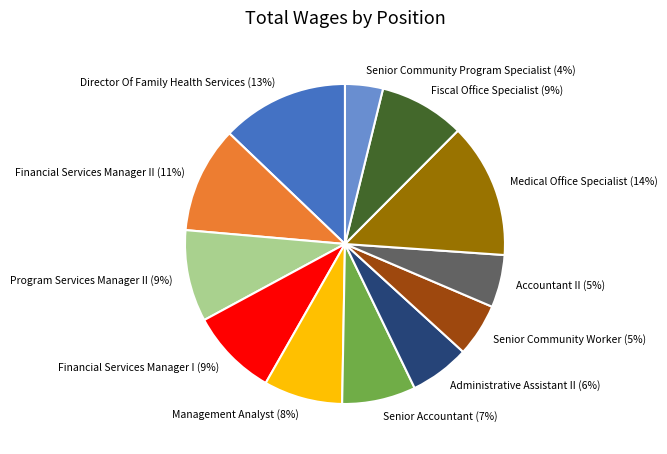

Is Financial Services Manager I (9%) the majority of the pie?

No